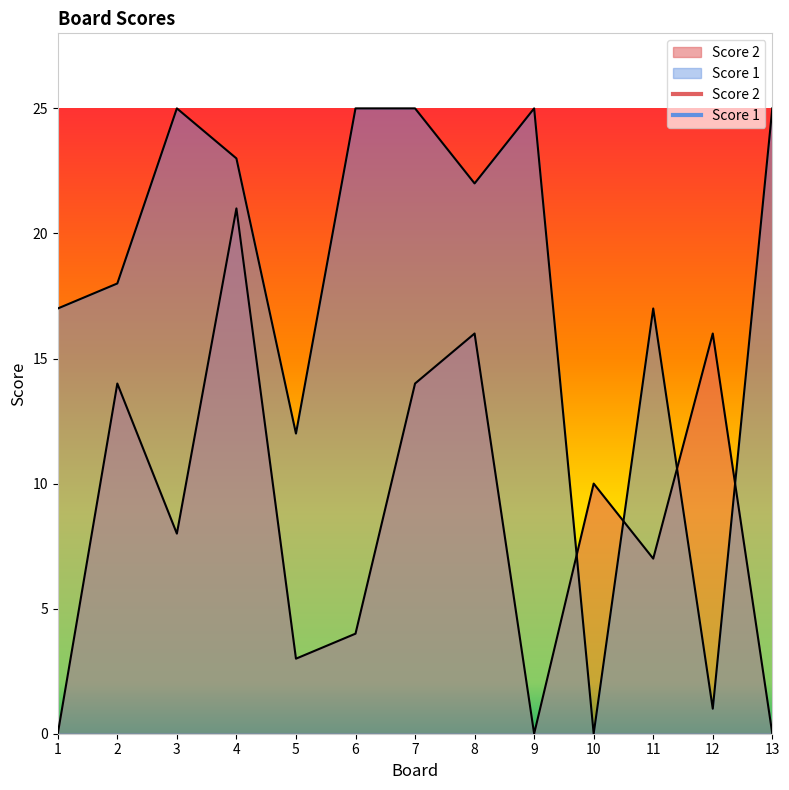

At how many categories does at least one series exceed 9?

13